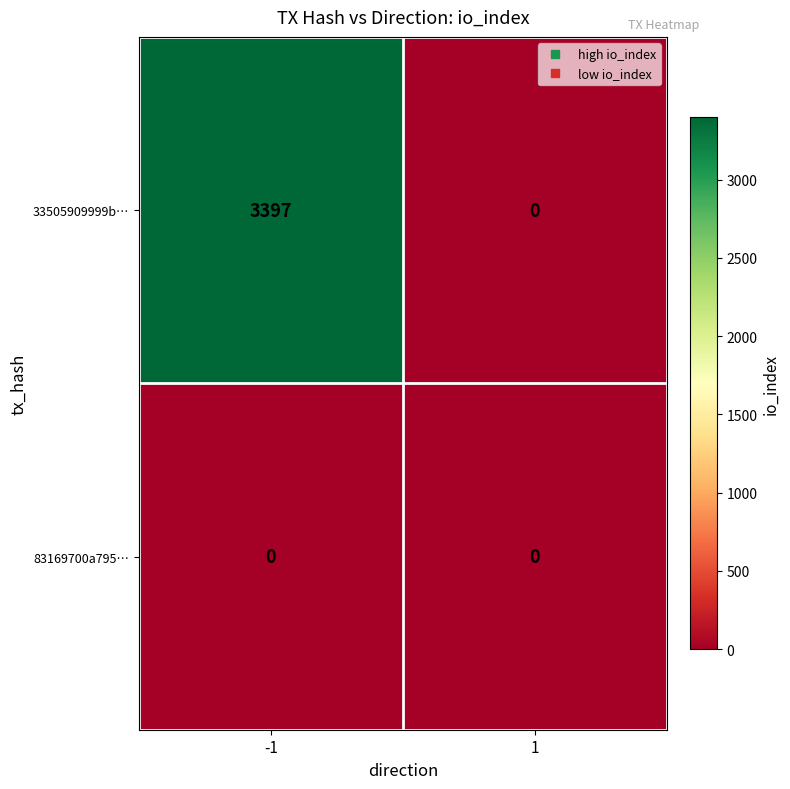

What is the greatest value displayed?

3397